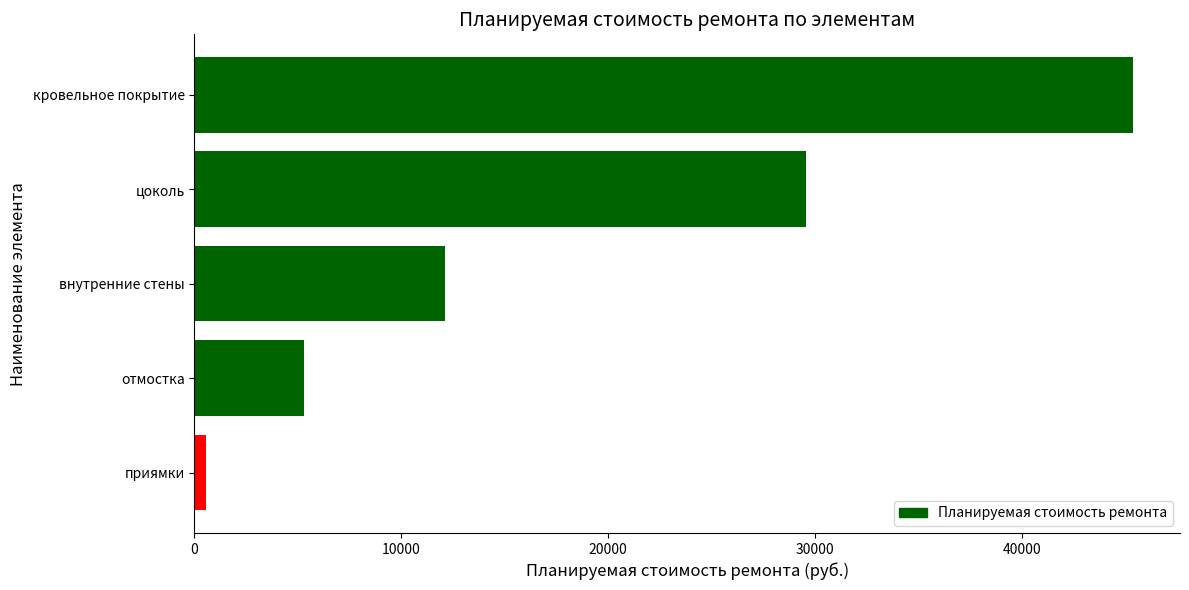

Rank the categories by value from highest to lowest.

кровельное покрытие, цоколь, внутренние стены, отмостка, приямки